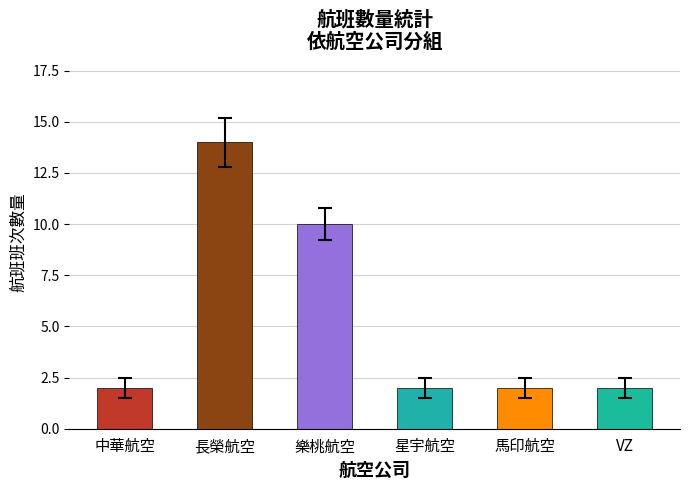

How many values are between 2 and 10?

5